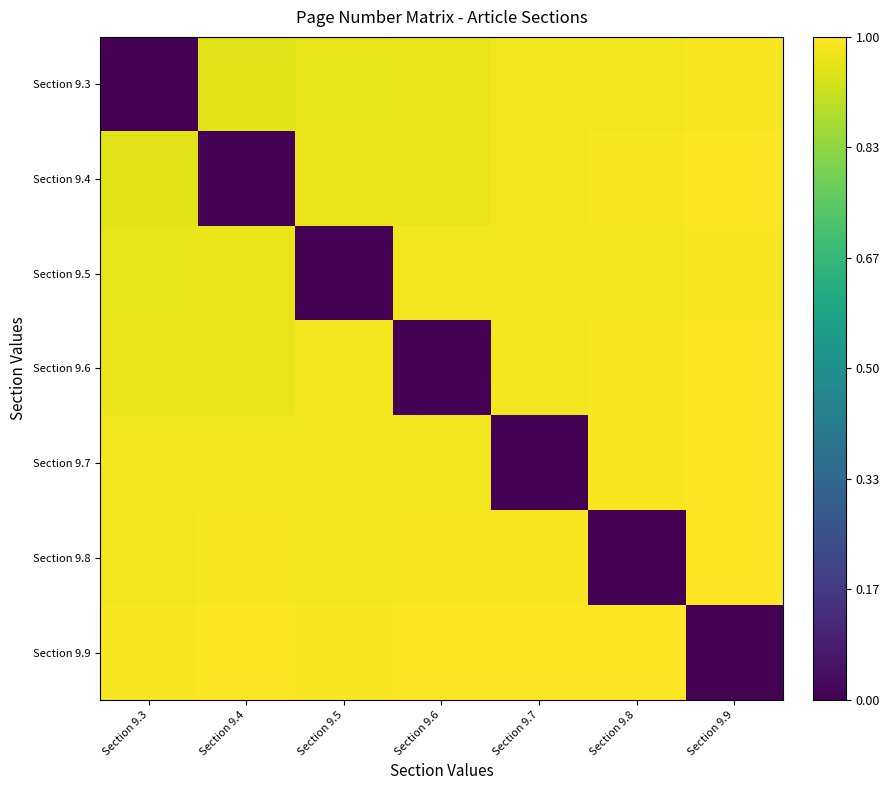

List the series in order of their peak value, lowest first.

Section 9.3, Section 9.5, Section 9.4, Section 9.6, Section 9.7, Section 9.8, Section 9.9